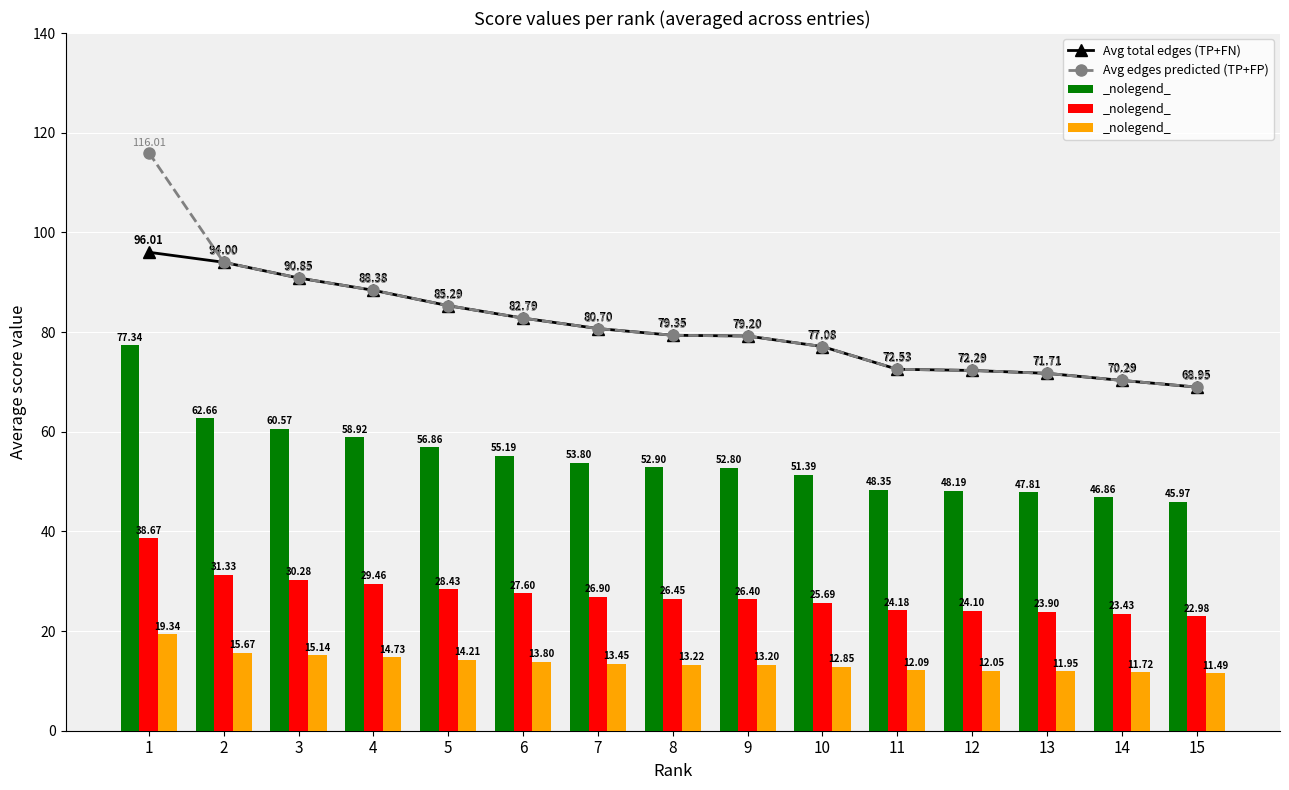

At which category is the sum across all series the highest?

1